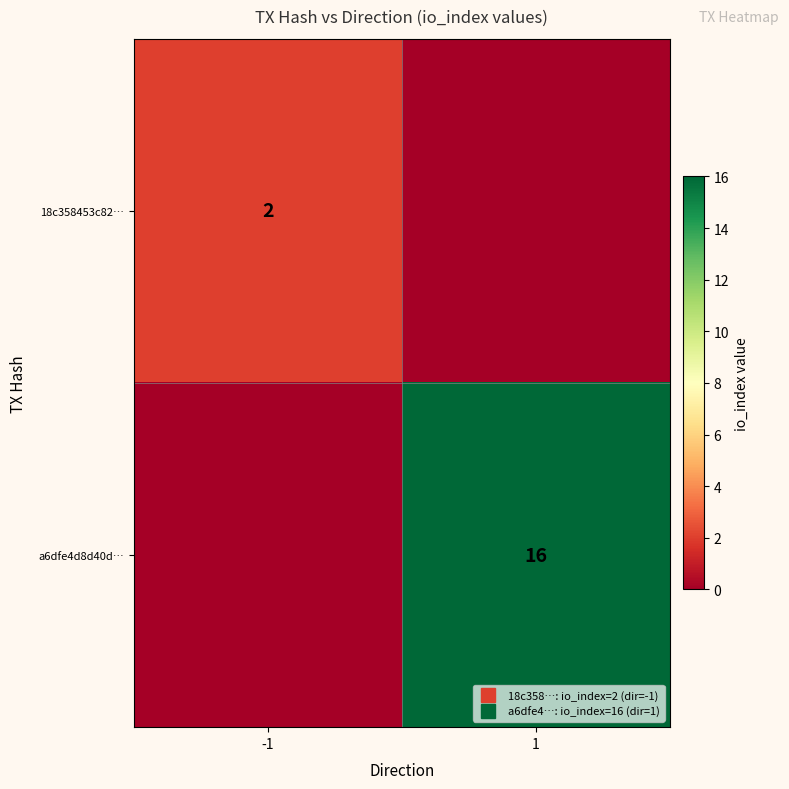

At which category is the sum across all series the highest?

1